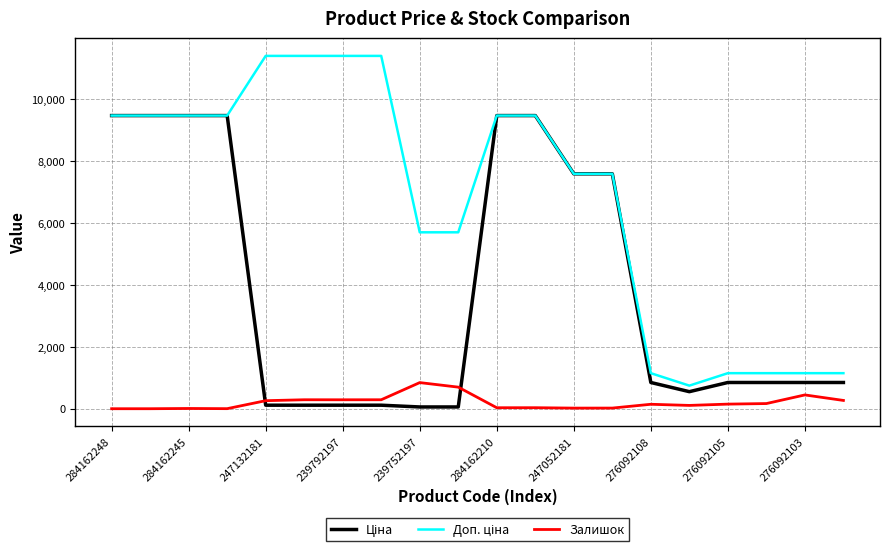

Does the chart display data point markers on the line(s)?

No